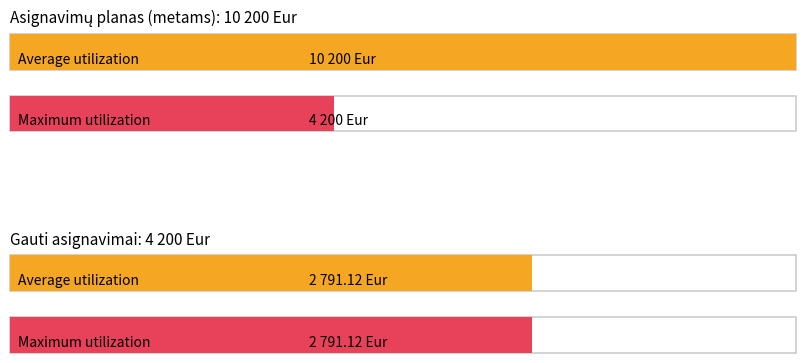

Which series changed the most between Asignavimų planas and Panaudoti asignavimai?

Average utilization